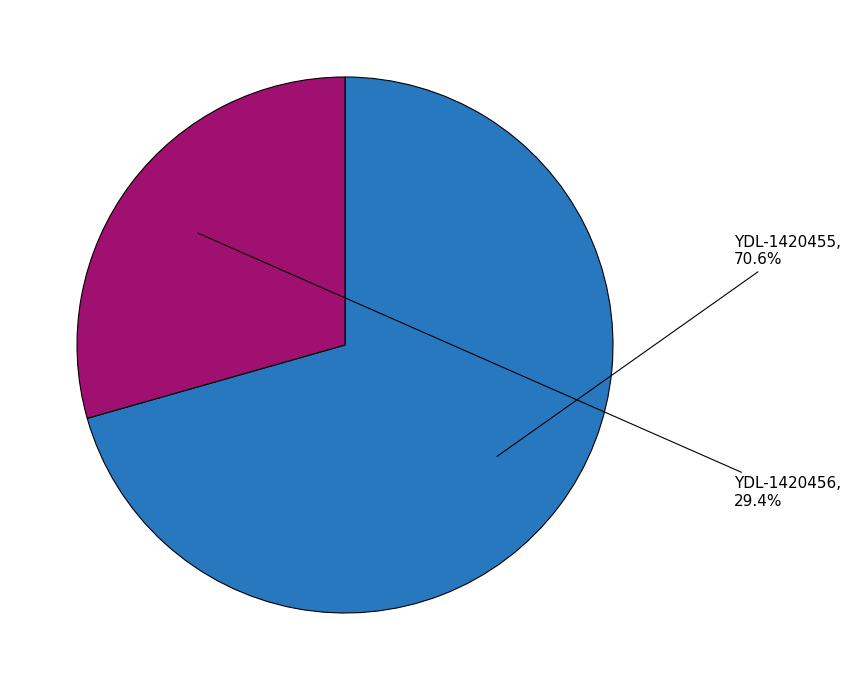

How many segments does this pie chart have?

2